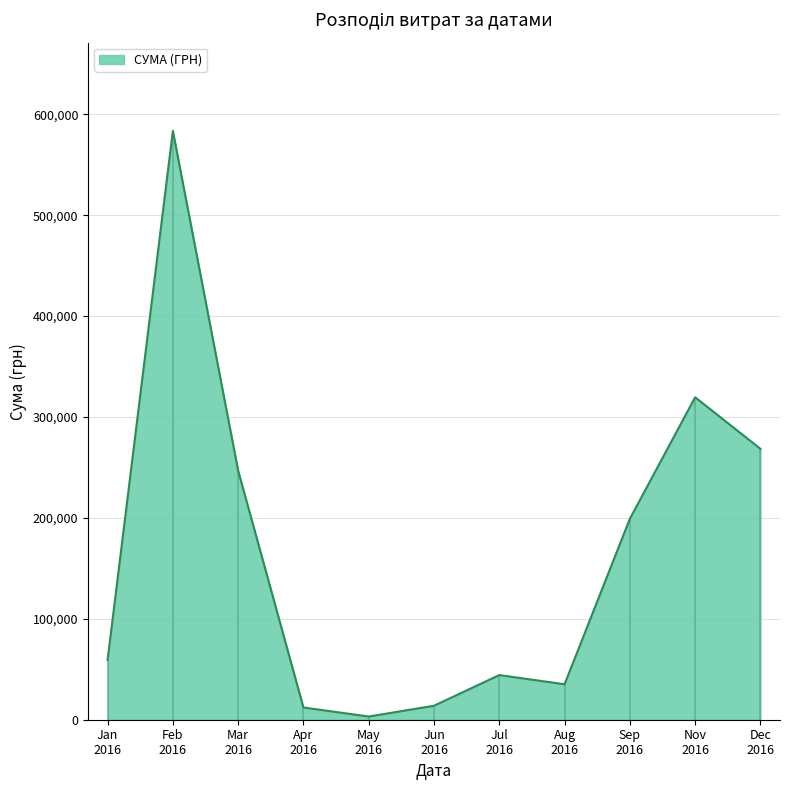

What is the highest value of the СУМА (ГРН) series?

583556.1